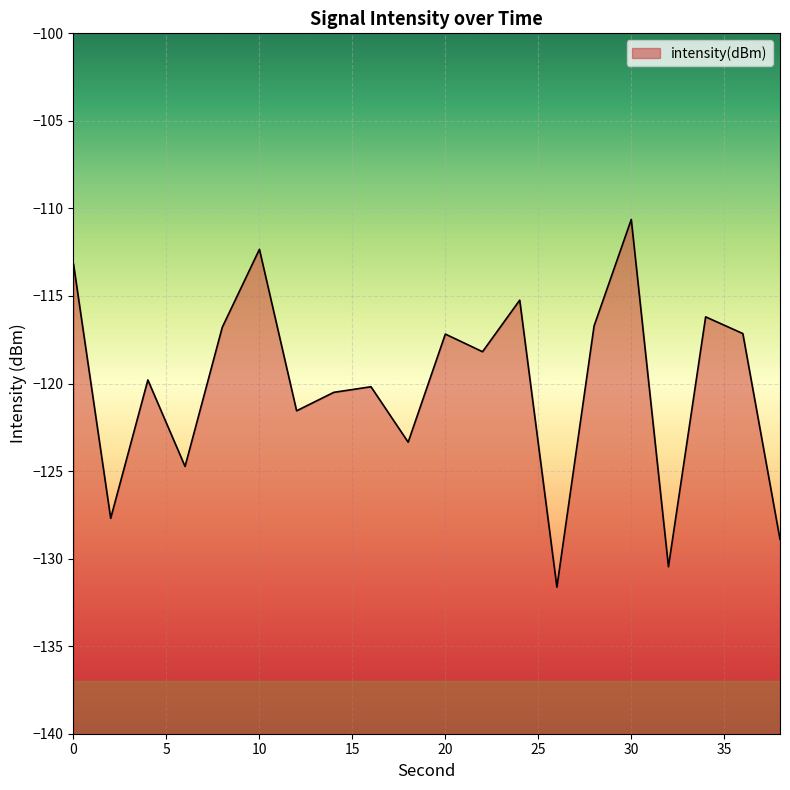

Which has a higher value, 38 or 20?

20